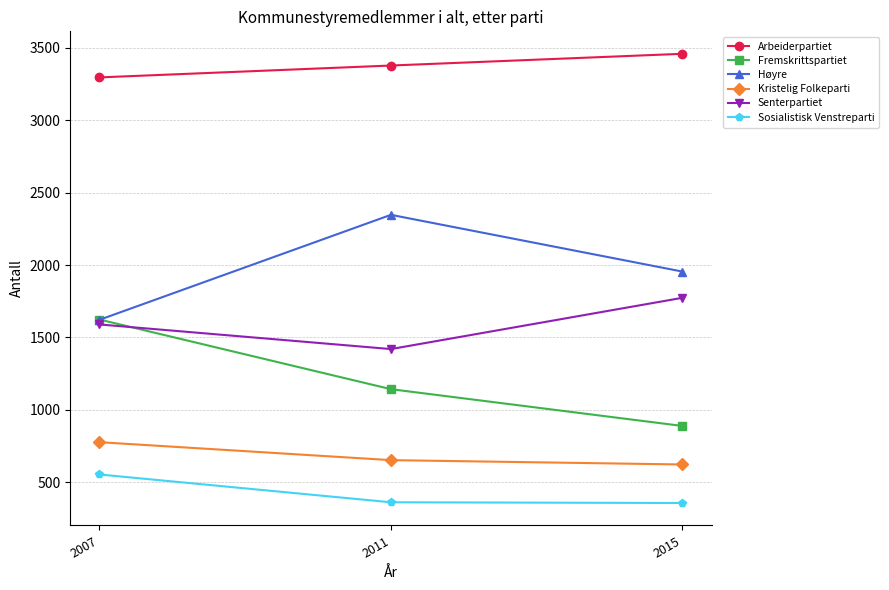

True or false: Kristelig Folkeparti has a value of 777 at 2007.

True